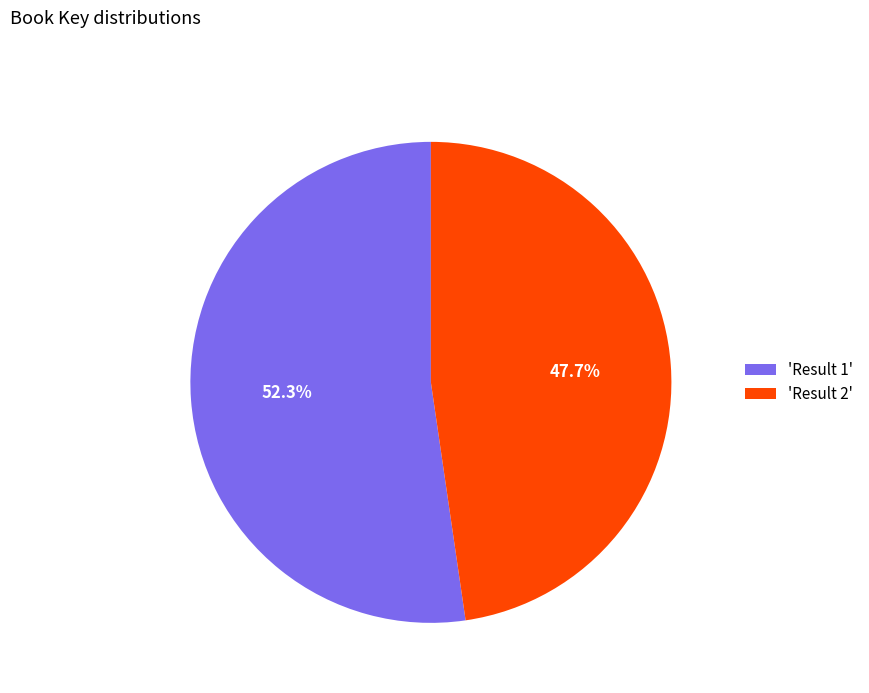

Rank the categories by value from lowest to highest.

'Result 2', 'Result 1'